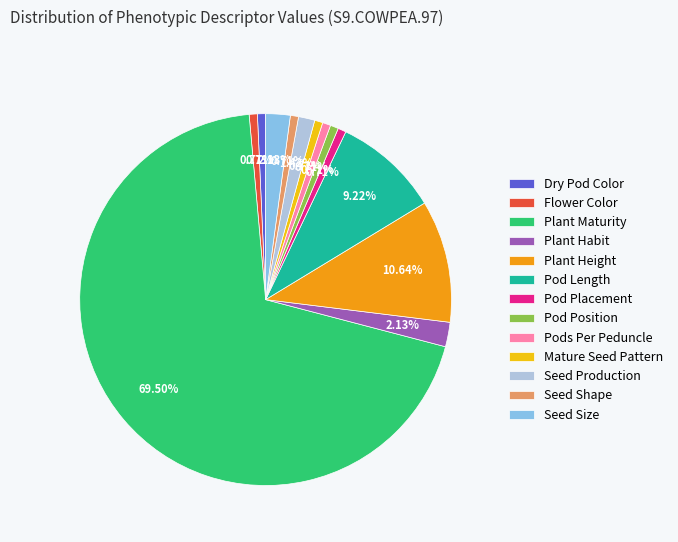

Between Dry Pod Color and Seed Production, which is larger?

Seed Production